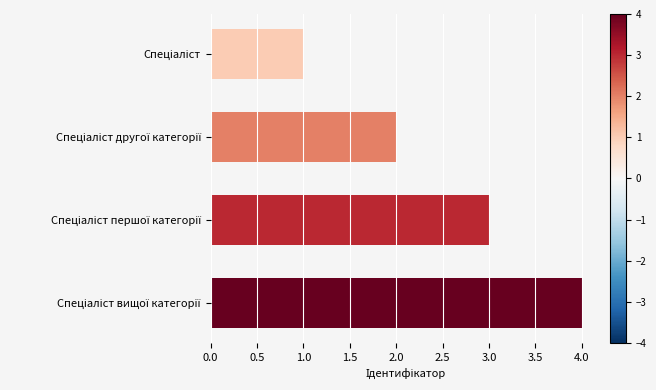

What is the difference between the maximum and minimum values?

3